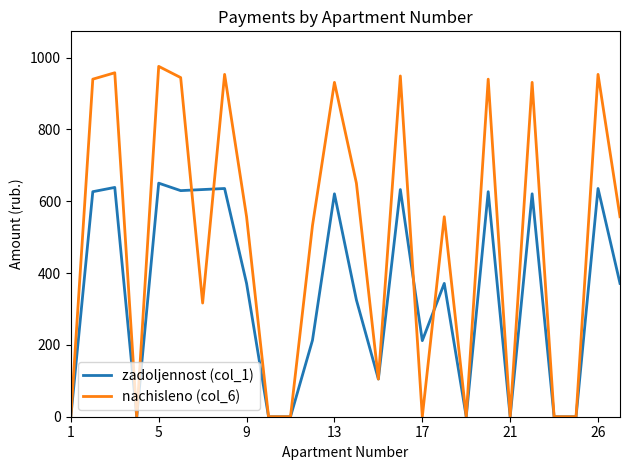

List the series in order of their overall mean, lowest first.

zadoljennost (col_1), nachisleno (col_6)